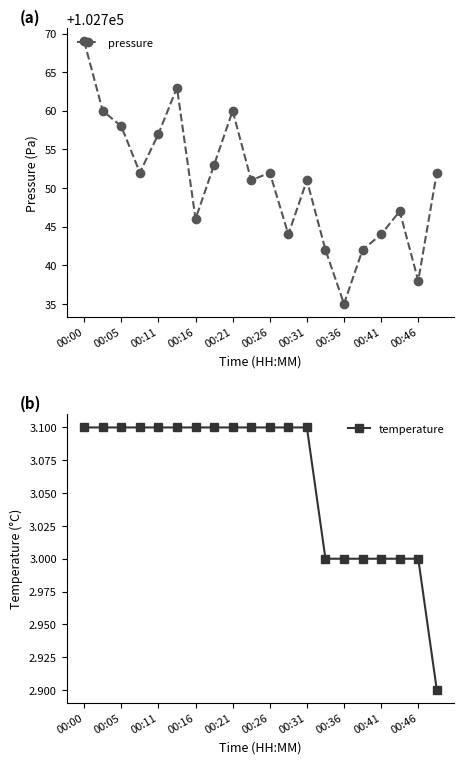

How many values in the temperature series are below 3?

1